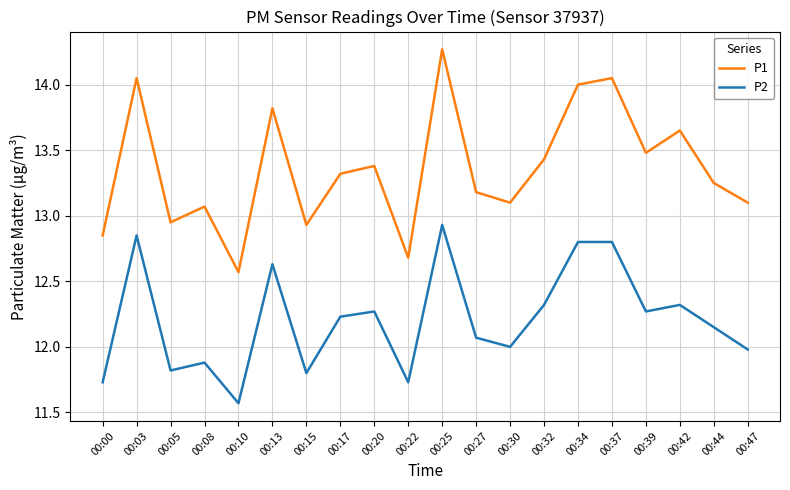

At which label does P2 reach its peak?

00:25